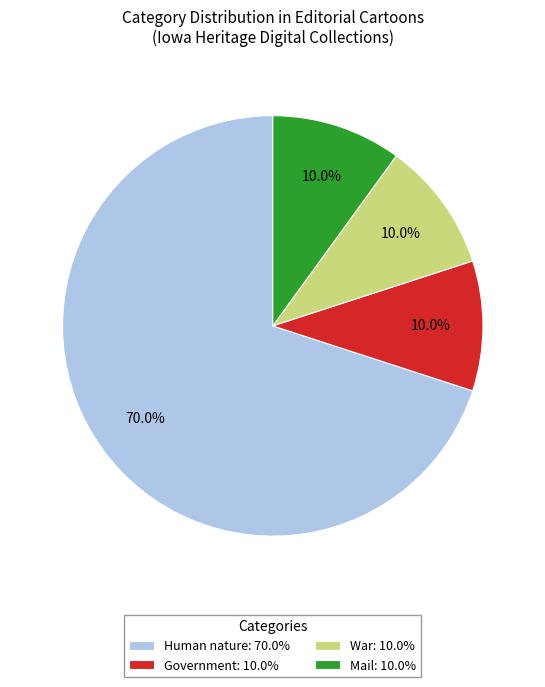

What is the largest slice in the pie chart?

Human nature: 70.0%